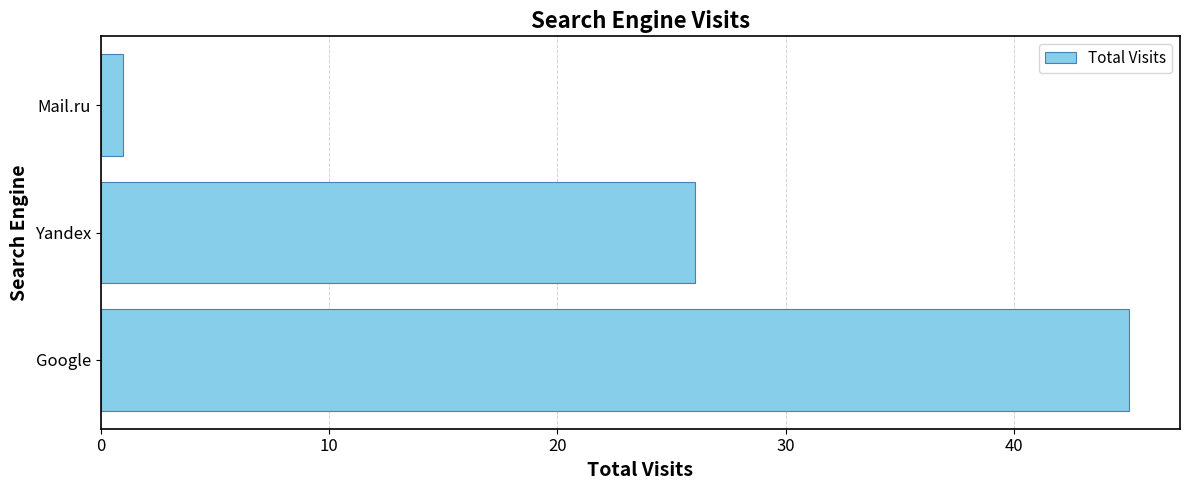

True or false: the data shows 47 at Yandex.

False